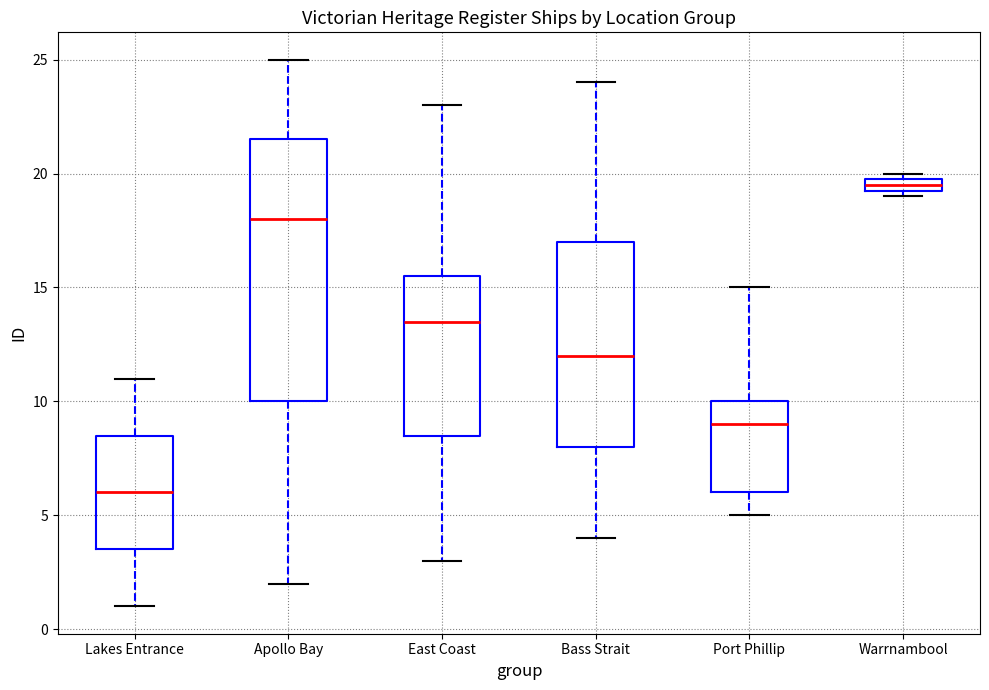

Which box has the highest median line?

Warrnambool